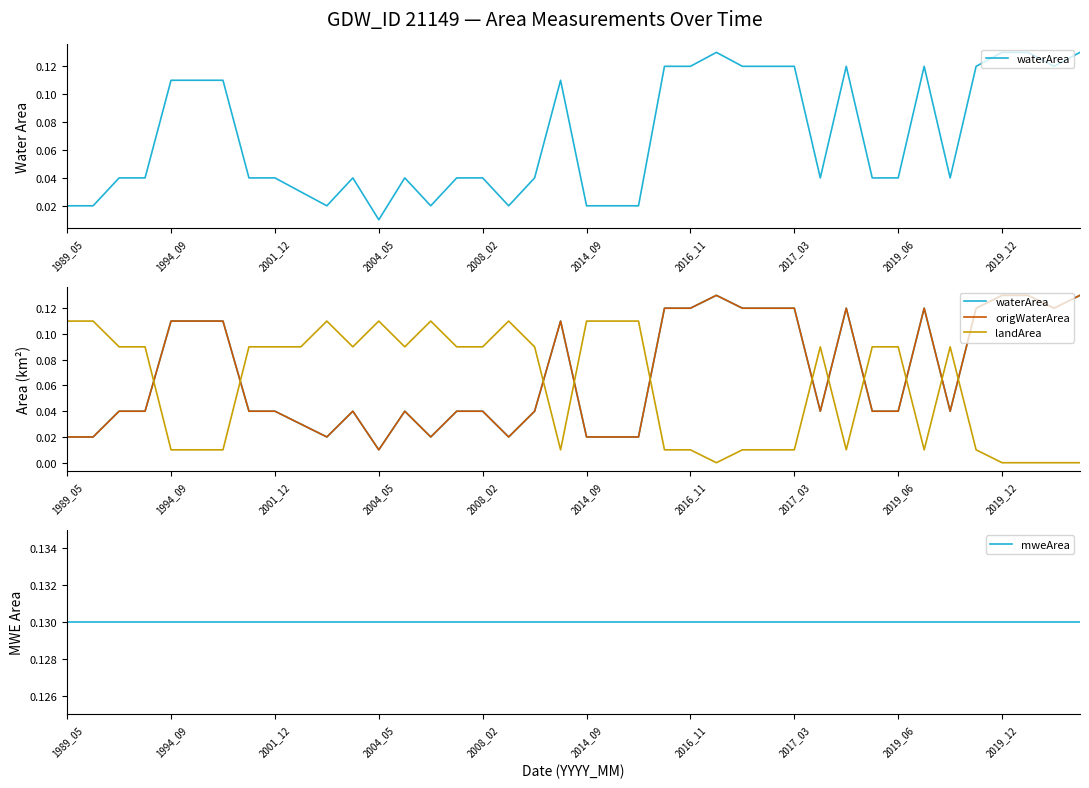

What is the sum of the origWaterArea values at 12 and 38?

0.1